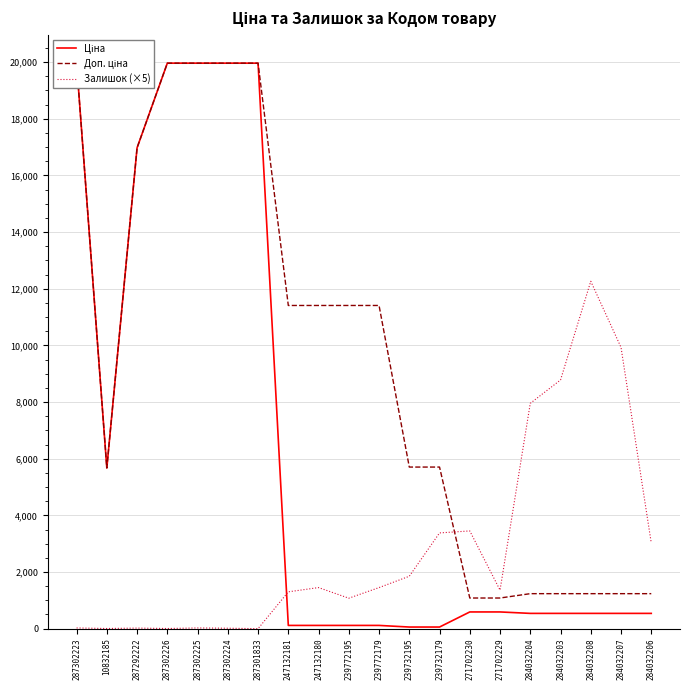

True or false: Доп. ціна and Залишок (×5) intersect in this chart.

True